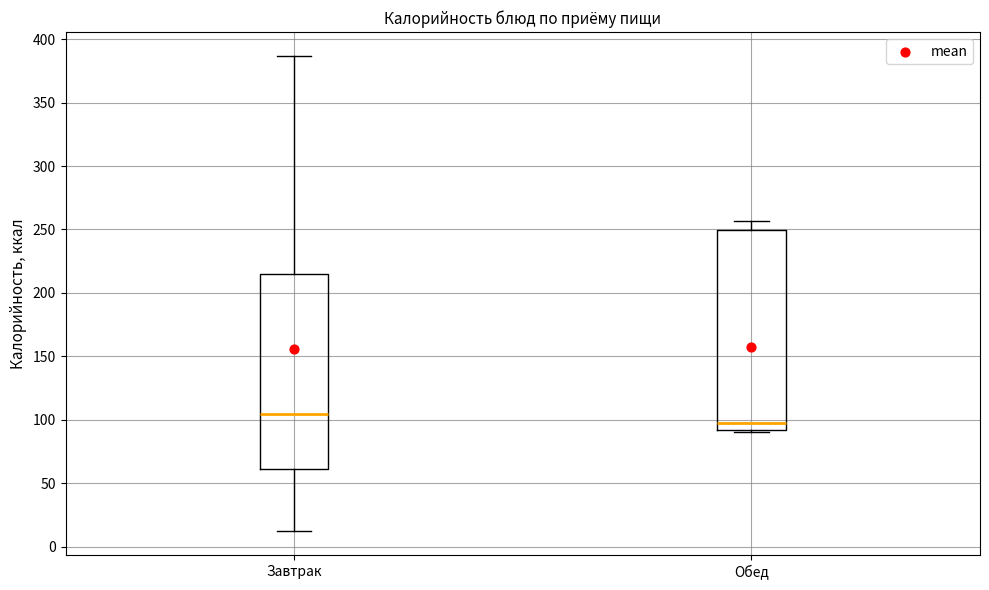

Which box has the highest median line?

Завтрак